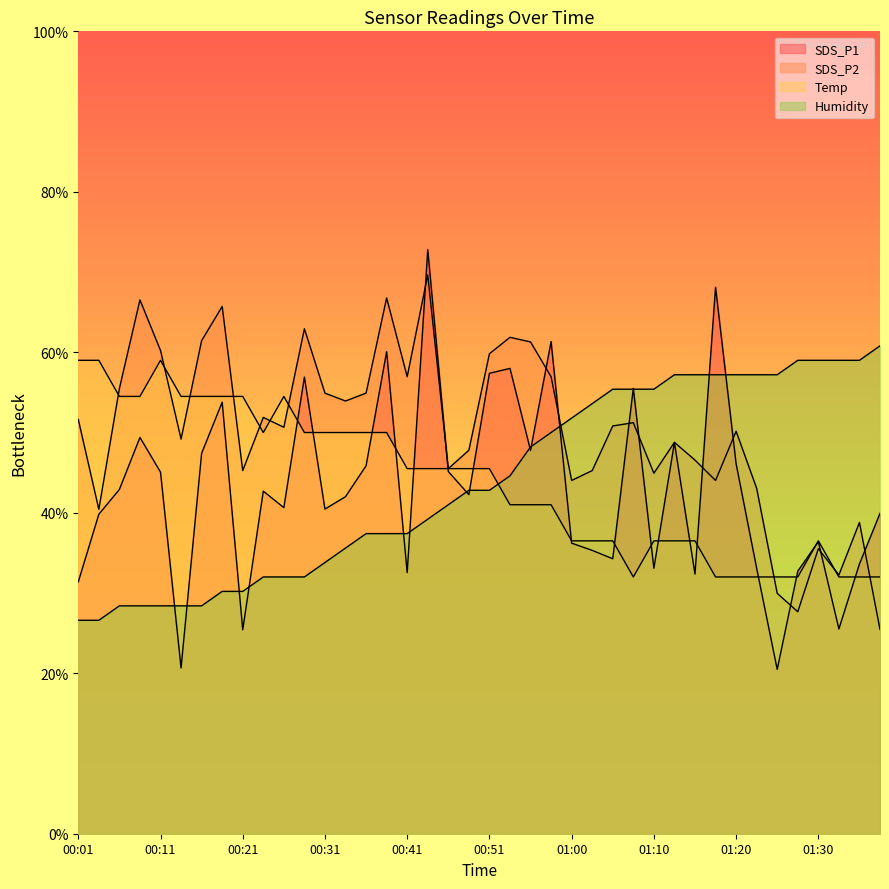

After their last crossing, which series has the higher values: SDS_P1 or SDS_P2?

SDS_P1